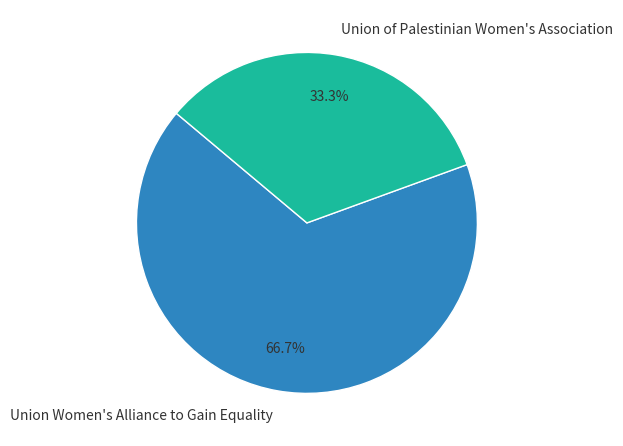

How many segments does this pie chart have?

2